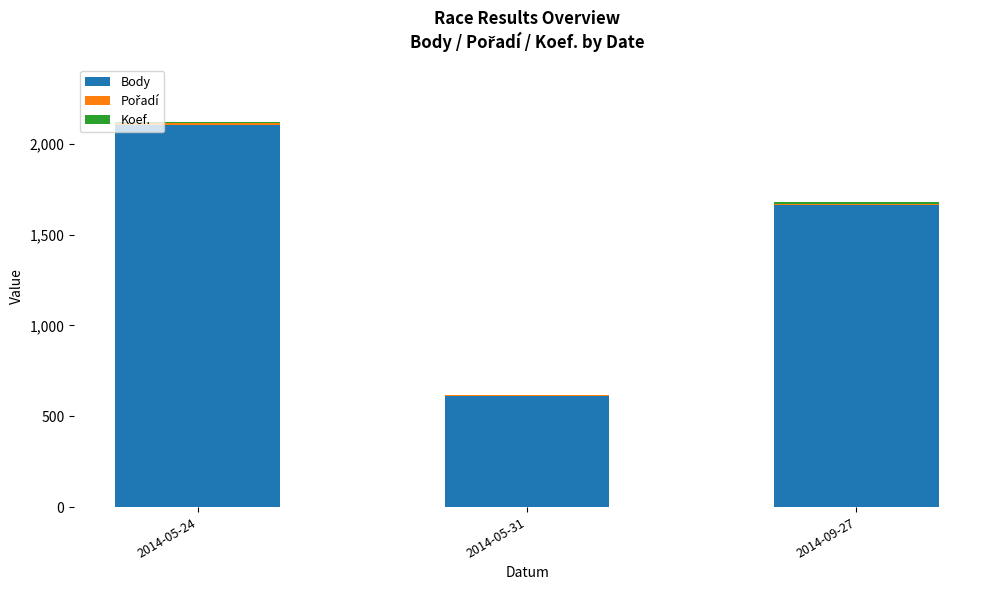

What is the maximum value for Body?

2105